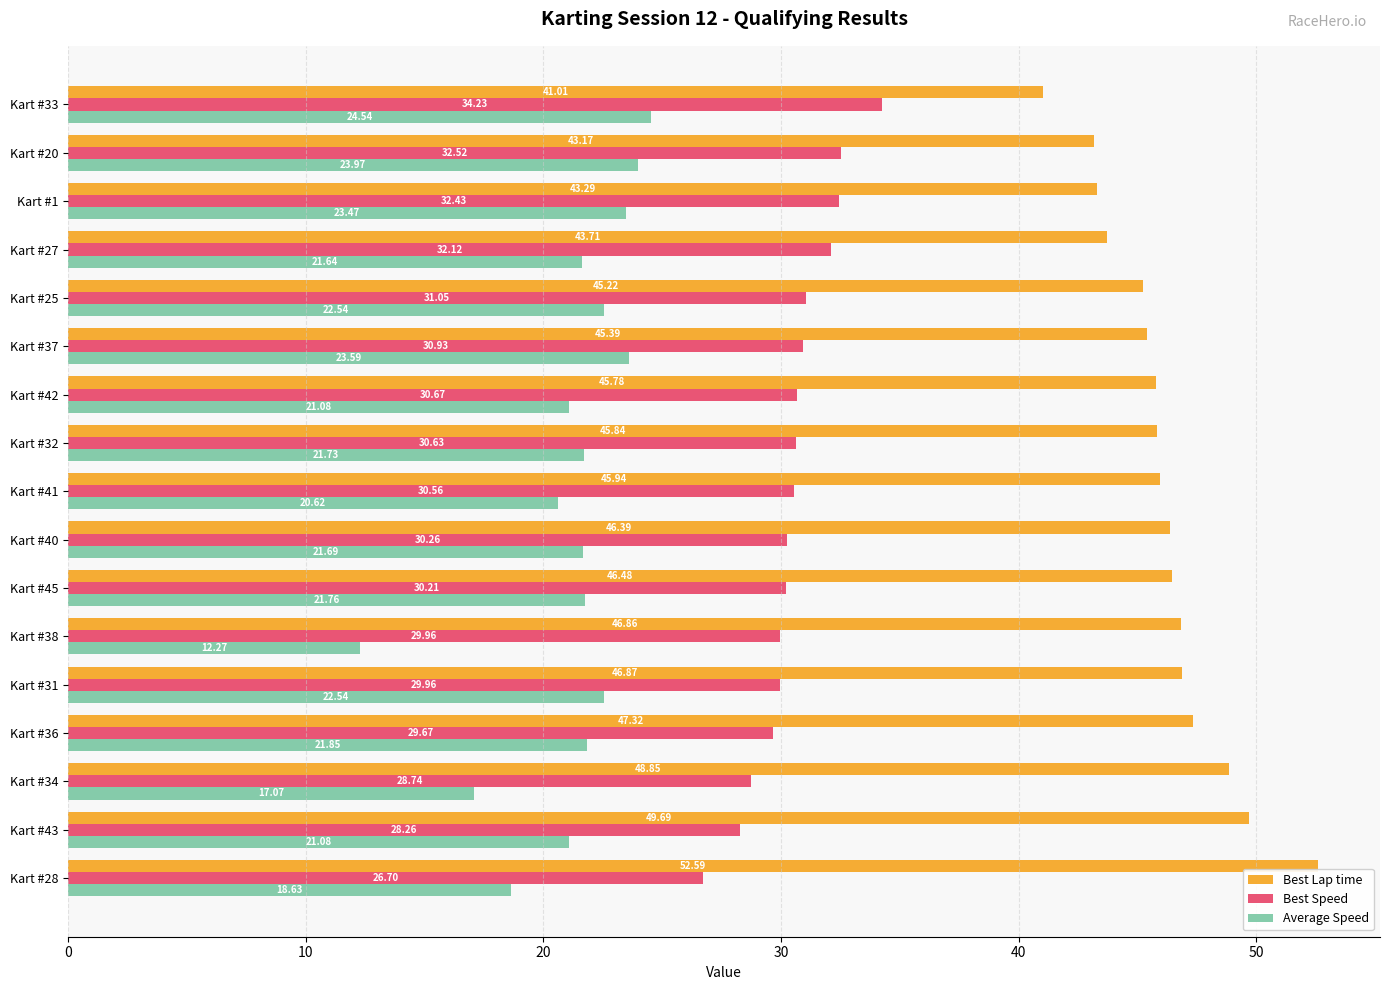

Which category has the lowest value in the Average Speed series?

Kart #38